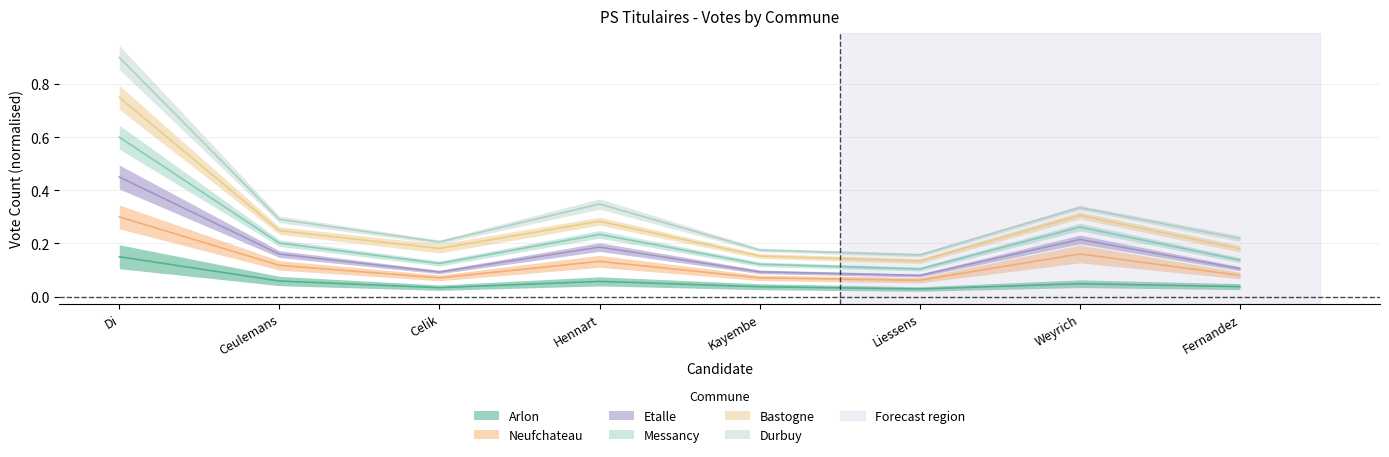

Which has a higher value, Fernandez or Di?

Di